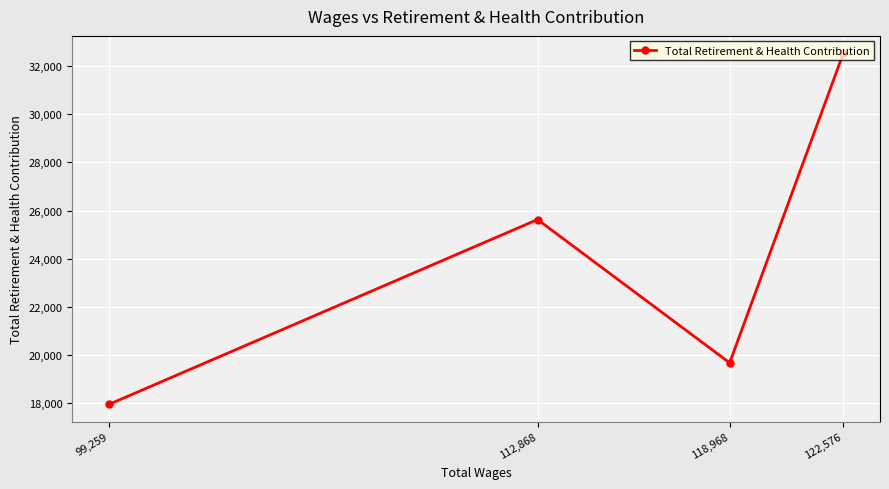

What is the difference between the values at 118,968 and 122,576?

12863